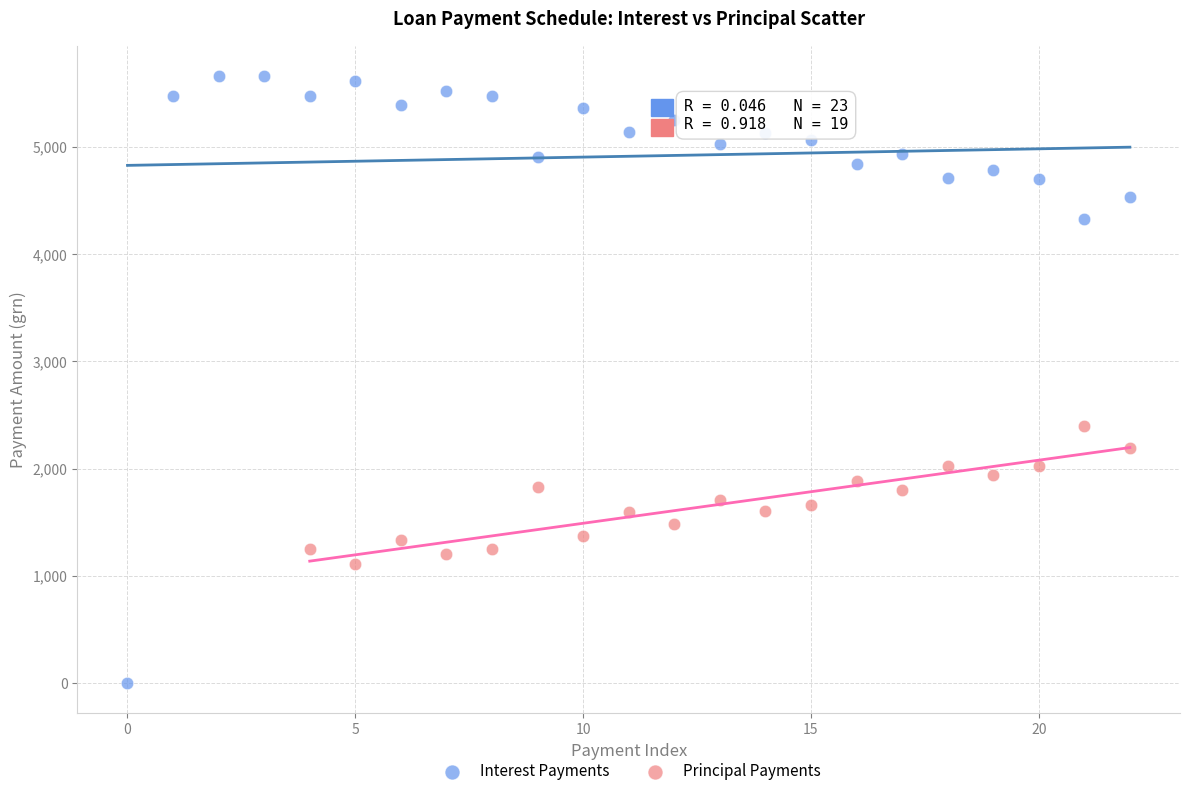

Which series has the largest Y range (max minus min)?

Interest Payments